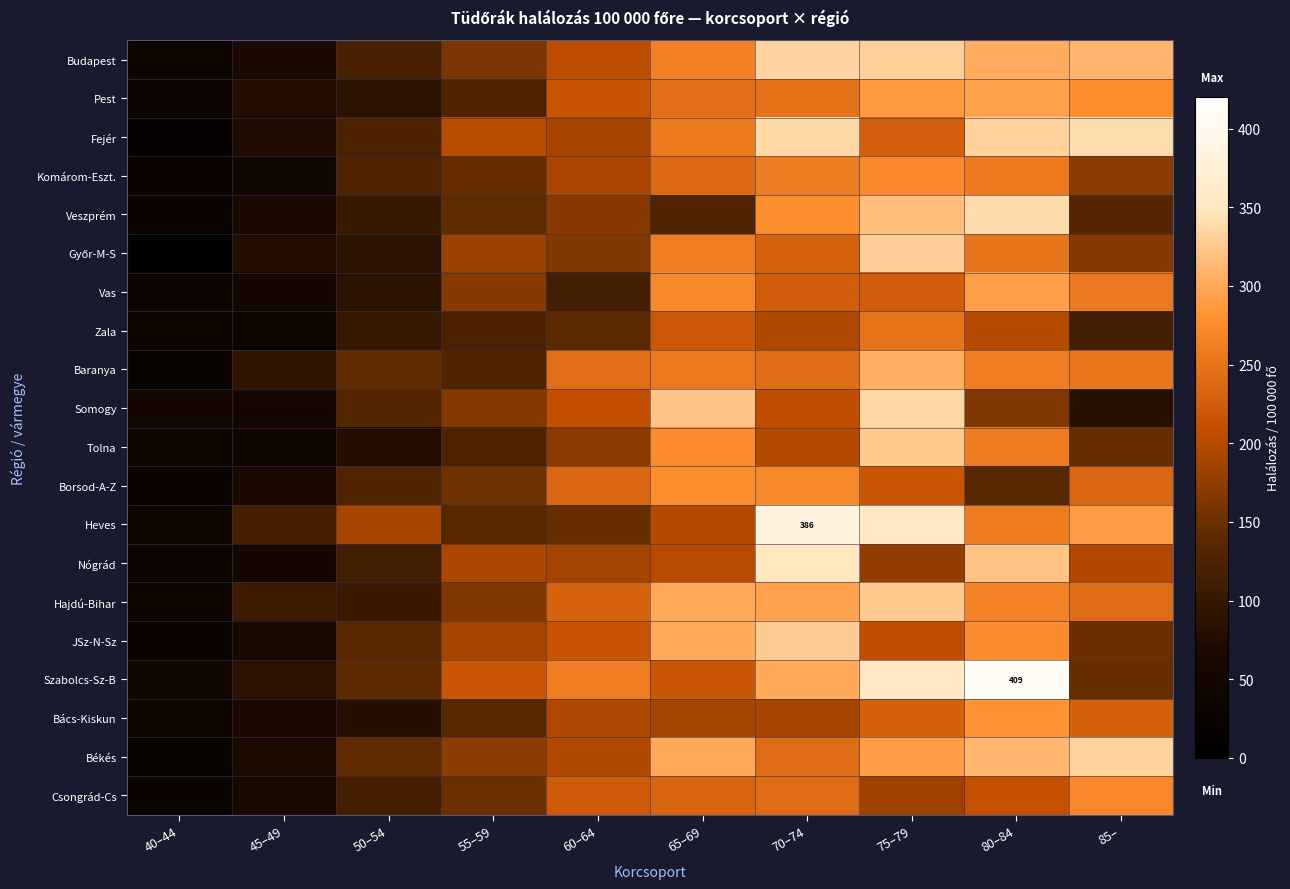

Which has a higher value, 85– or 50–54?

85–